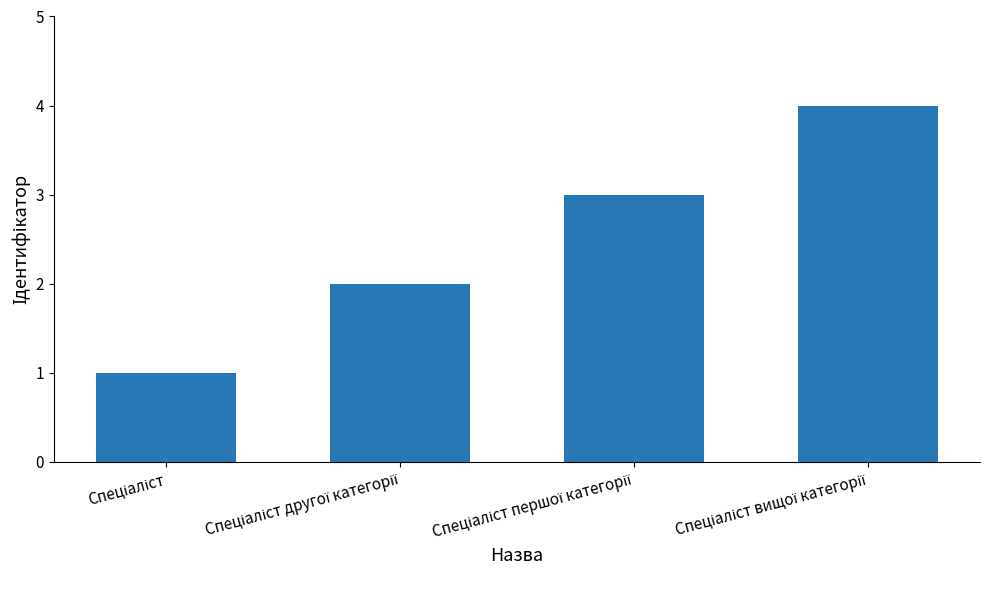

What is the difference between the maximum and second lowest values?

2